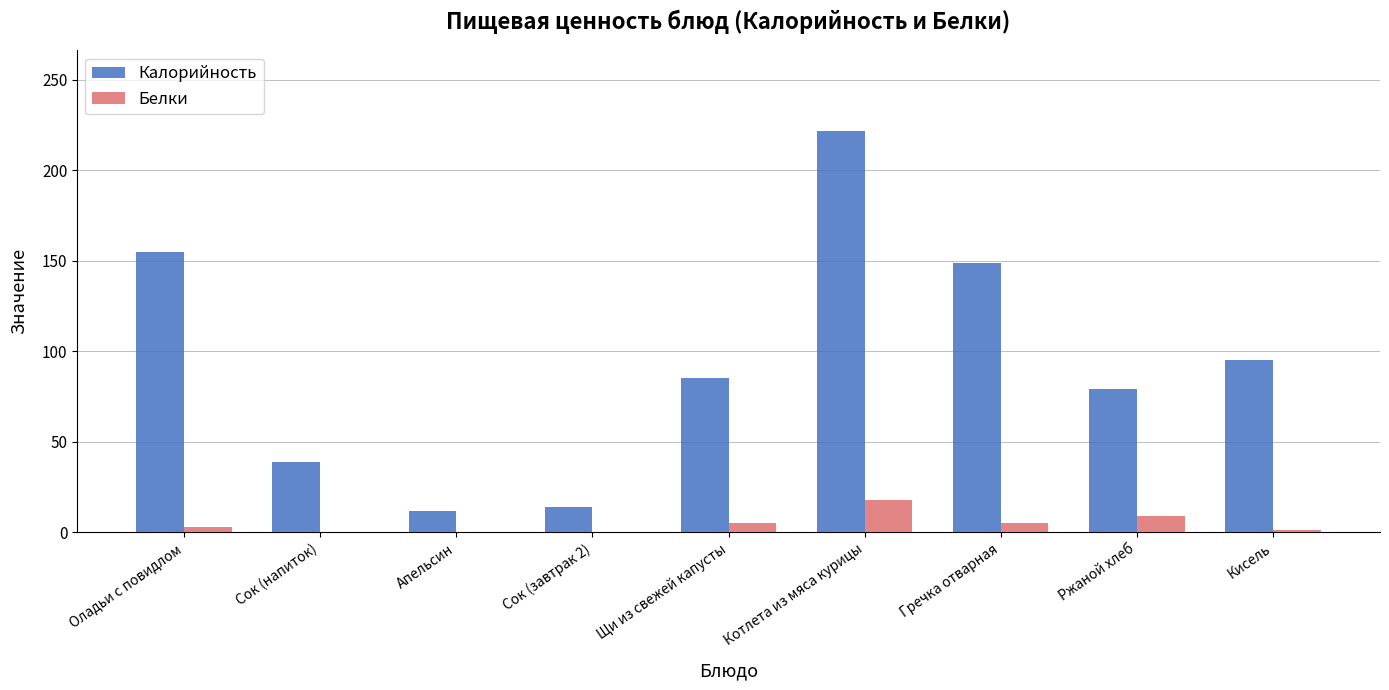

Which series has the largest total across all categories?

Калорийность